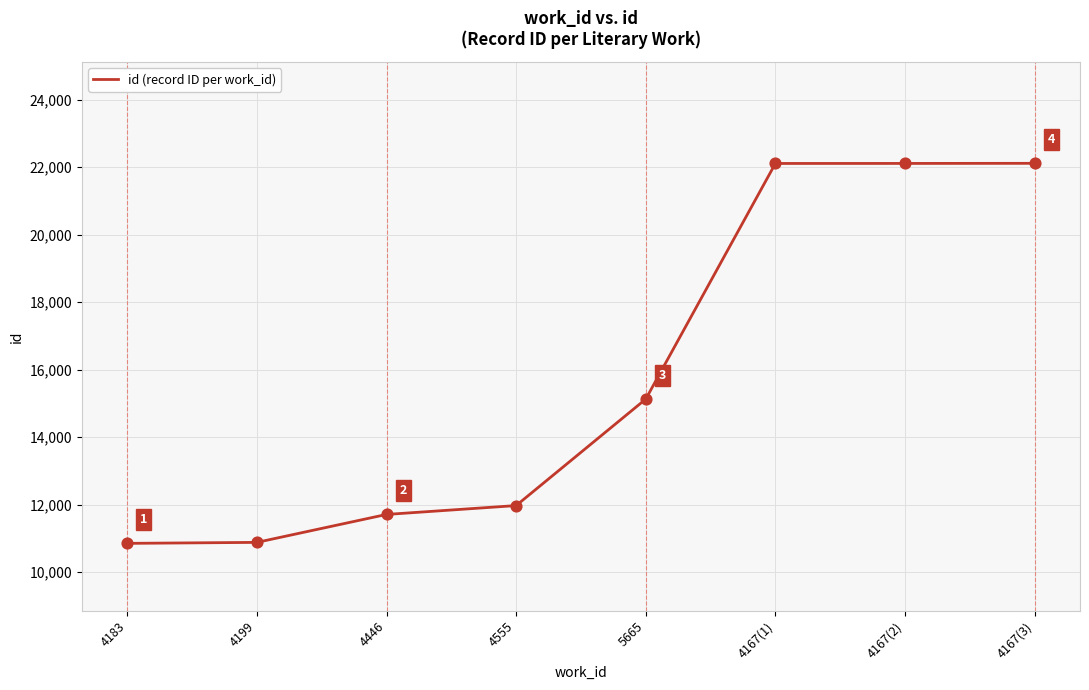

Which has a higher value, 4167(1) or 4167(3)?

4167(3)